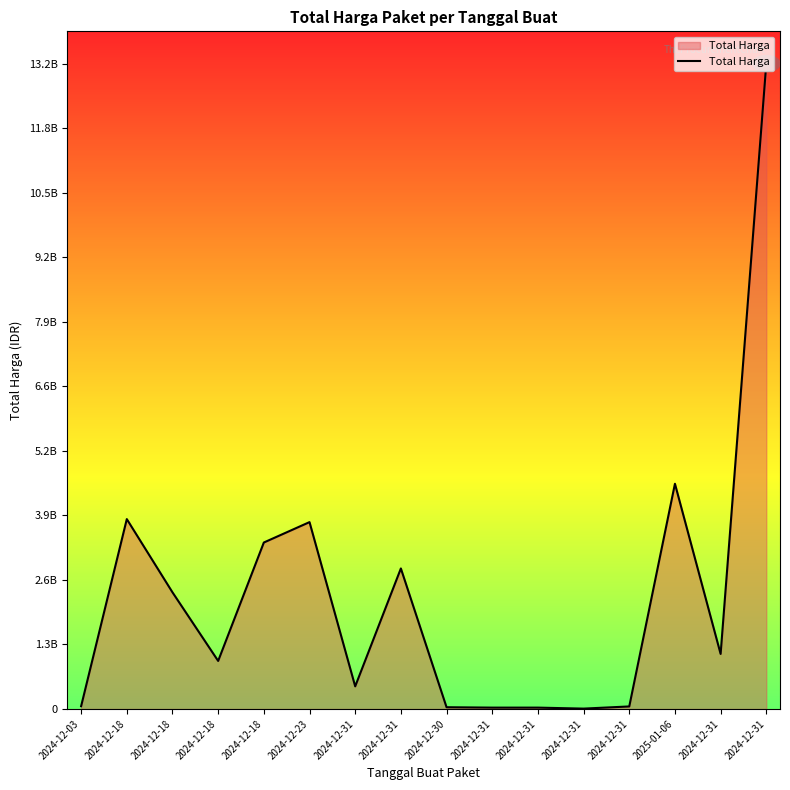

Which category has the highest value across all series?

2024-12-31